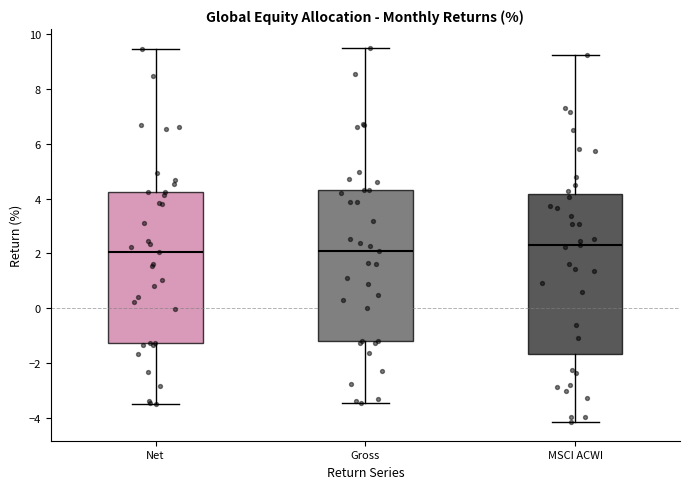

Comparing the boxes themselves (not the whiskers), which one is the tallest?

MSCI ACWI